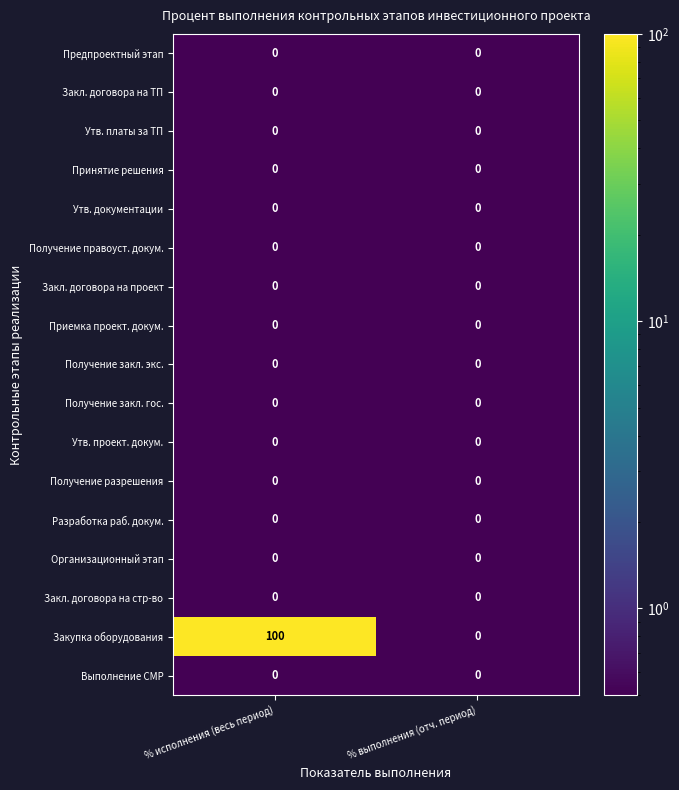

Which series has the largest total across all categories?

Закупка оборудования